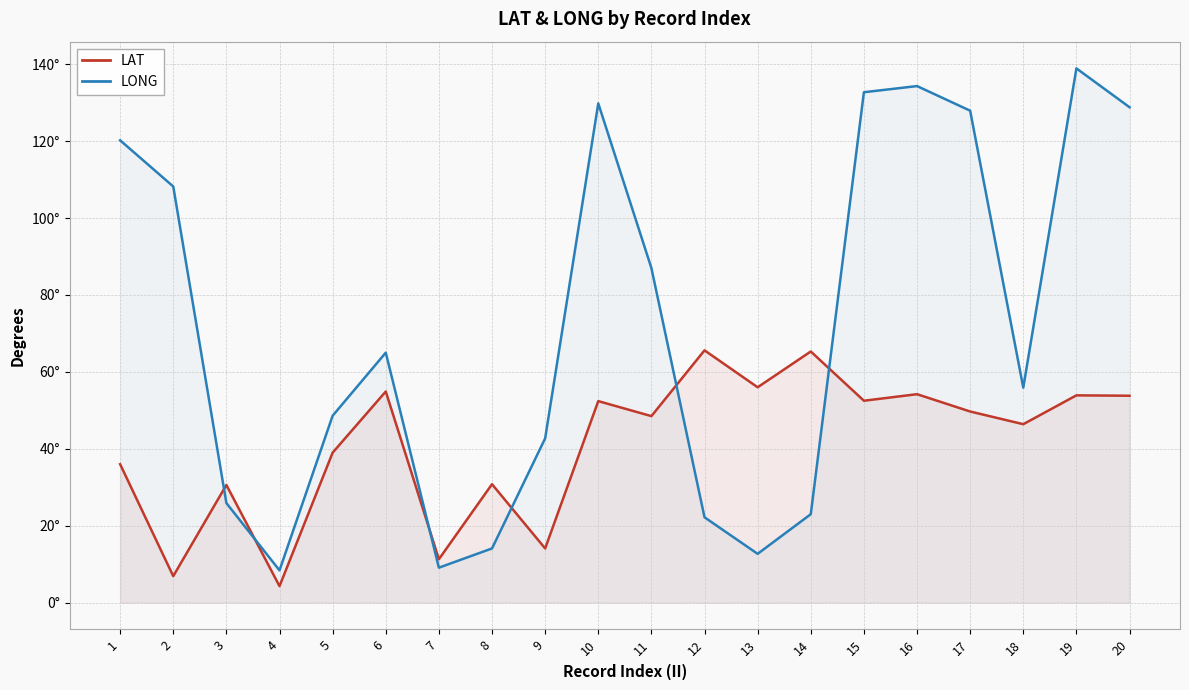

True or false: LONG has more than 2 interior local peaks.

True